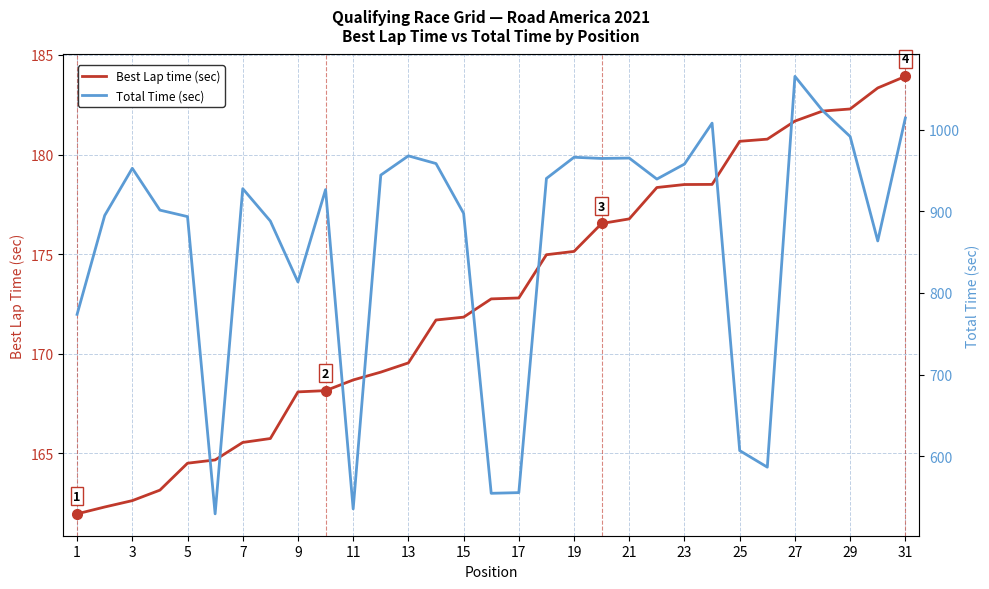

What is the highest value of the Best Lap time (sec) series?

183.9